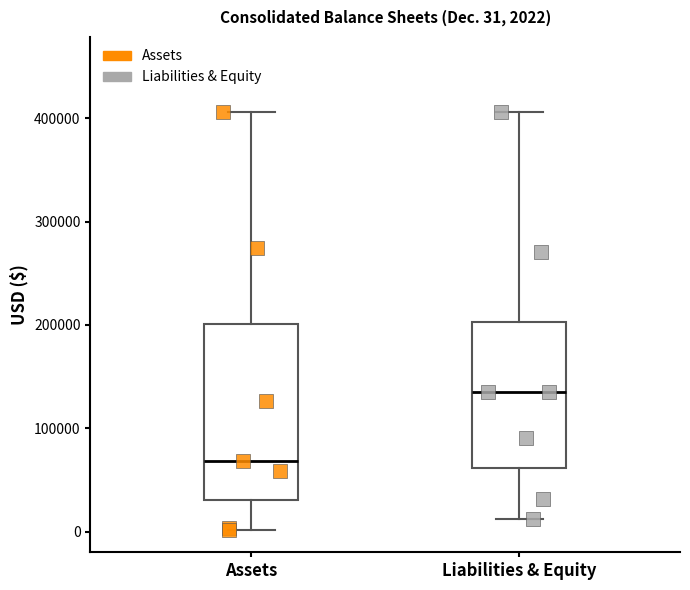

Comparing the boxes themselves (not the whiskers), which one is the tallest?

Assets